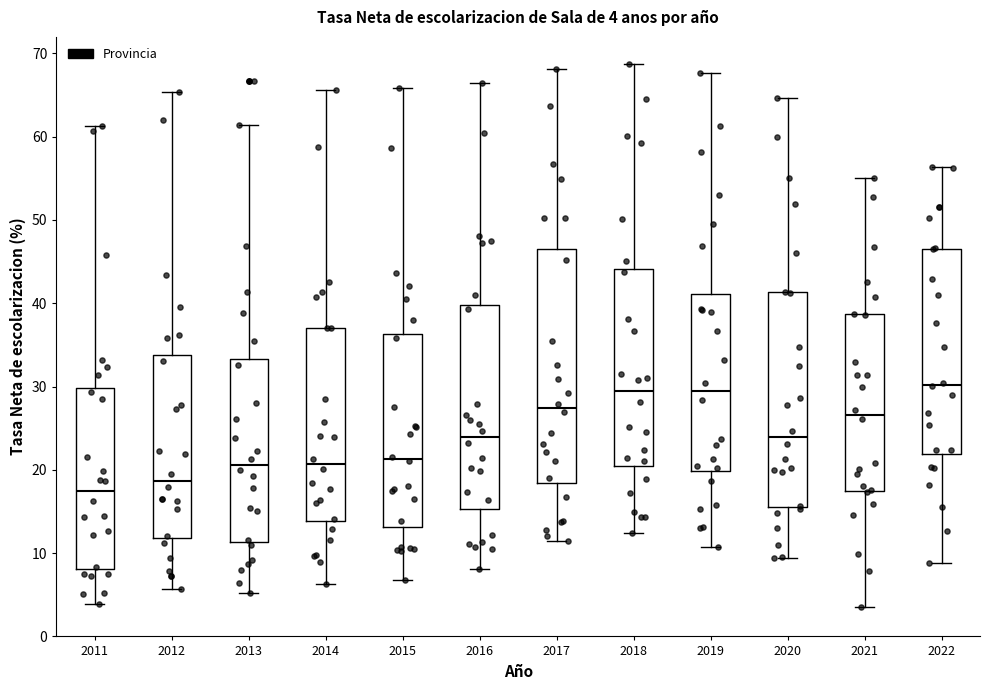

Comparing the boxes themselves (not the whiskers), which one is the tallest?

2017